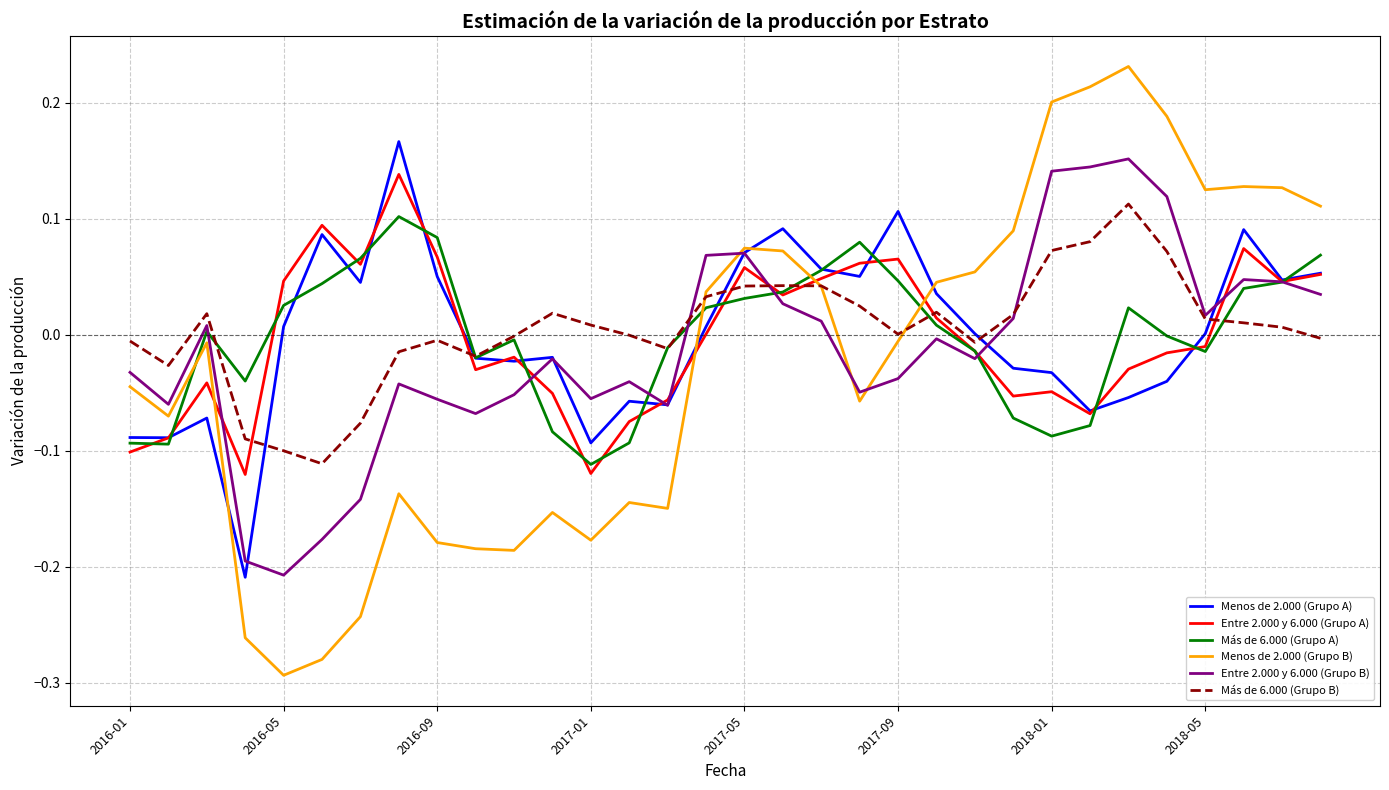

Does the chart display data point markers on the line(s)?

No